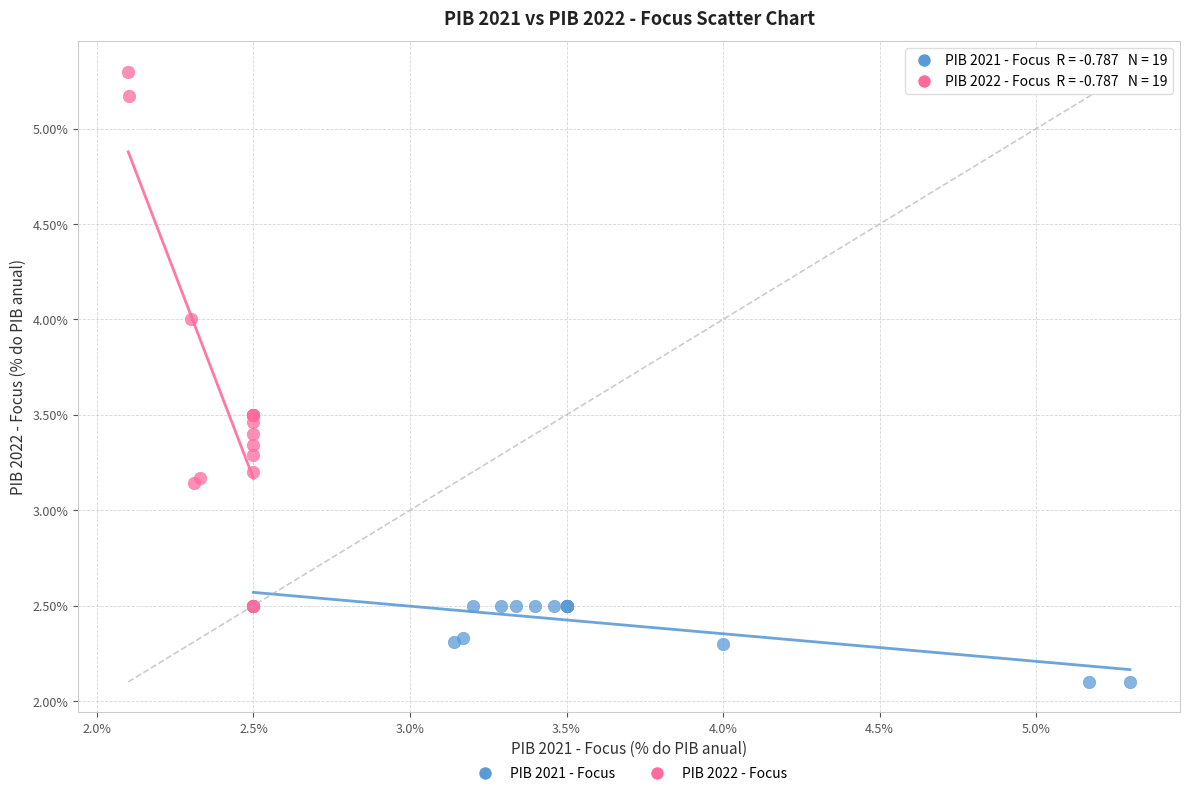

Which series reaches the minimum Y coordinate?

PIB 2021 - Focus